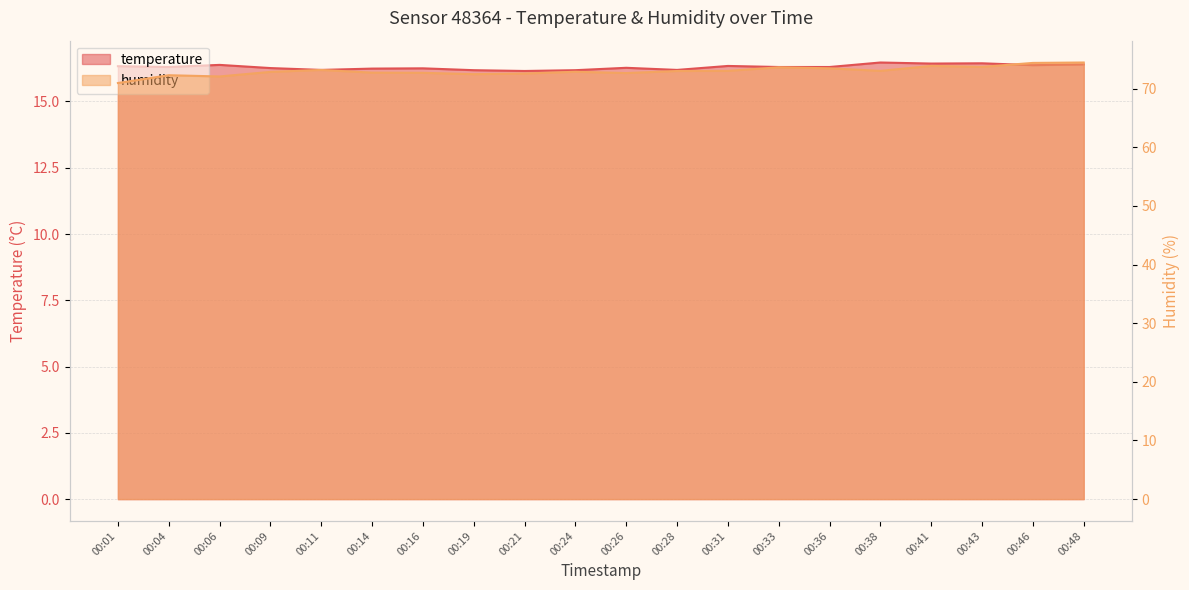

Reading right to left, what are all the values shown in this chart?

temperature: 00:48=16.4	00:46=16.4	00:43=16.4	00:41=16.4	00:38=16.5	00:36=16.3	00:33=16.3	00:31=16.3	00:28=16.2	00:26=16.3	00:24=16.2	00:21=16.1	00:19=16.2	00:16=16.2	00:14=16.2	00:11=16.2	00:09=16.3	00:06=16.4	00:04=16.3	00:01=16.3
humidity: 00:48=74.5	00:46=74.4	00:43=73.7	00:41=73.9	00:38=73.0	00:36=73.5	00:33=73.7	00:31=73.0	00:28=73.0	00:26=72.7	00:24=72.9	00:21=72.6	00:19=72.5	00:16=72.7	00:14=72.7	00:11=73.2	00:09=72.9	00:06=72.1	00:04=72.3	00:01=71.0